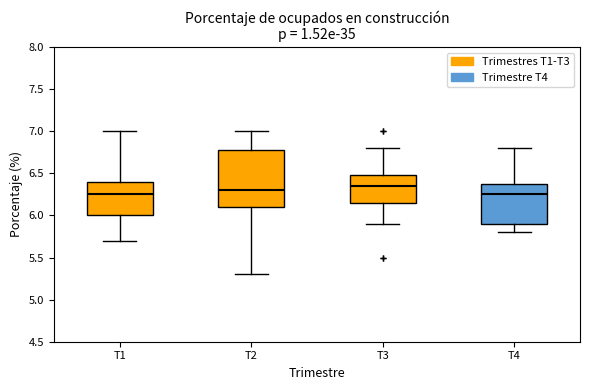

Reading left to right, read every box against the y-axis: the position of its median line, the range the box covers, and the ends of its whiskers. The values are not printed on the chart, so give them approximately, as read against the axis.

T1: median 6.25, box 6.00 to 6.40, whiskers 5.70 to 7.00
T2: median 6.30, box 6.10 to 6.80, whiskers 5.30 to 7.00
T3: median 6.35, box 6.15 to 6.50, whiskers 5.90 to 6.80
T4: median 6.25, box 5.90 to 6.40, whiskers 5.80 to 6.80